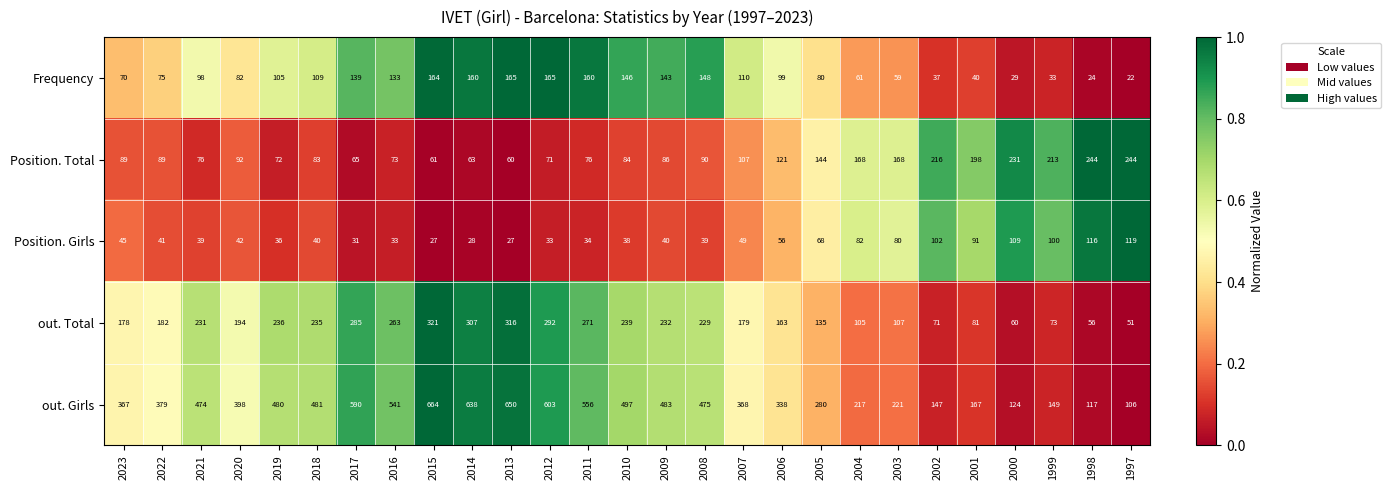

What is the smallest value displayed?

22